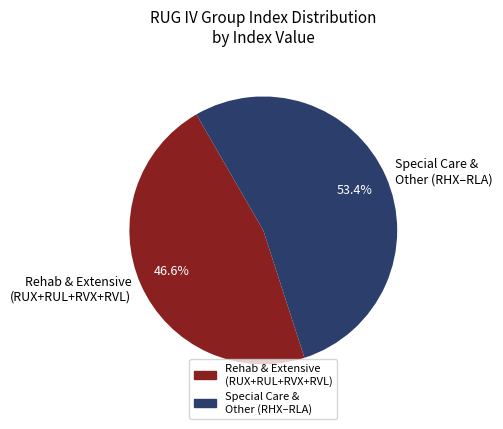

To the nearest percent, what is the difference between the largest and smallest slice percentages?

7%